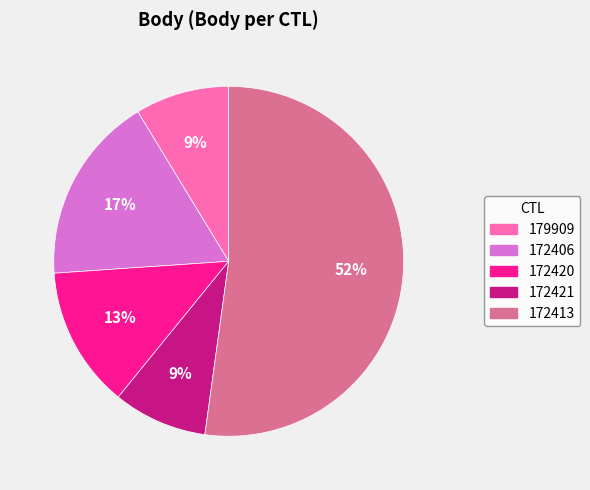

The 179909 slice represents 1% of the pie. True or false?

False